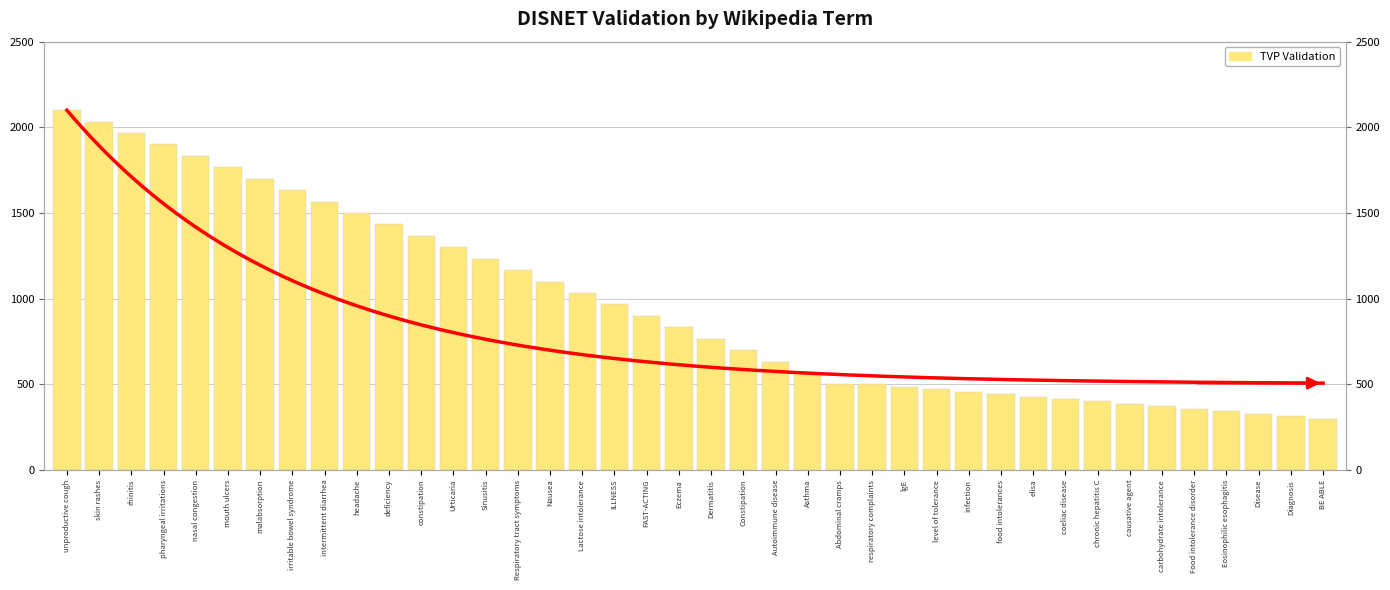

Reading right to left, extract all data points from this chart.

300.0	314.3	328.6	342.9	357.1	371.4	385.7	400.0	414.3	428.6	442.9	457.1	471.4	485.7	500.0	500.0	566.7	633.3	700.0	766.7	833.3	900.0	966.7	1033.3	1100.0	1166.7	1233.3	1300.0	1366.7	1433.3	1500.0	1566.7	1633.3	1700.0	1766.7	1833.3	1900.0	1966.7	2033.3	2100.0